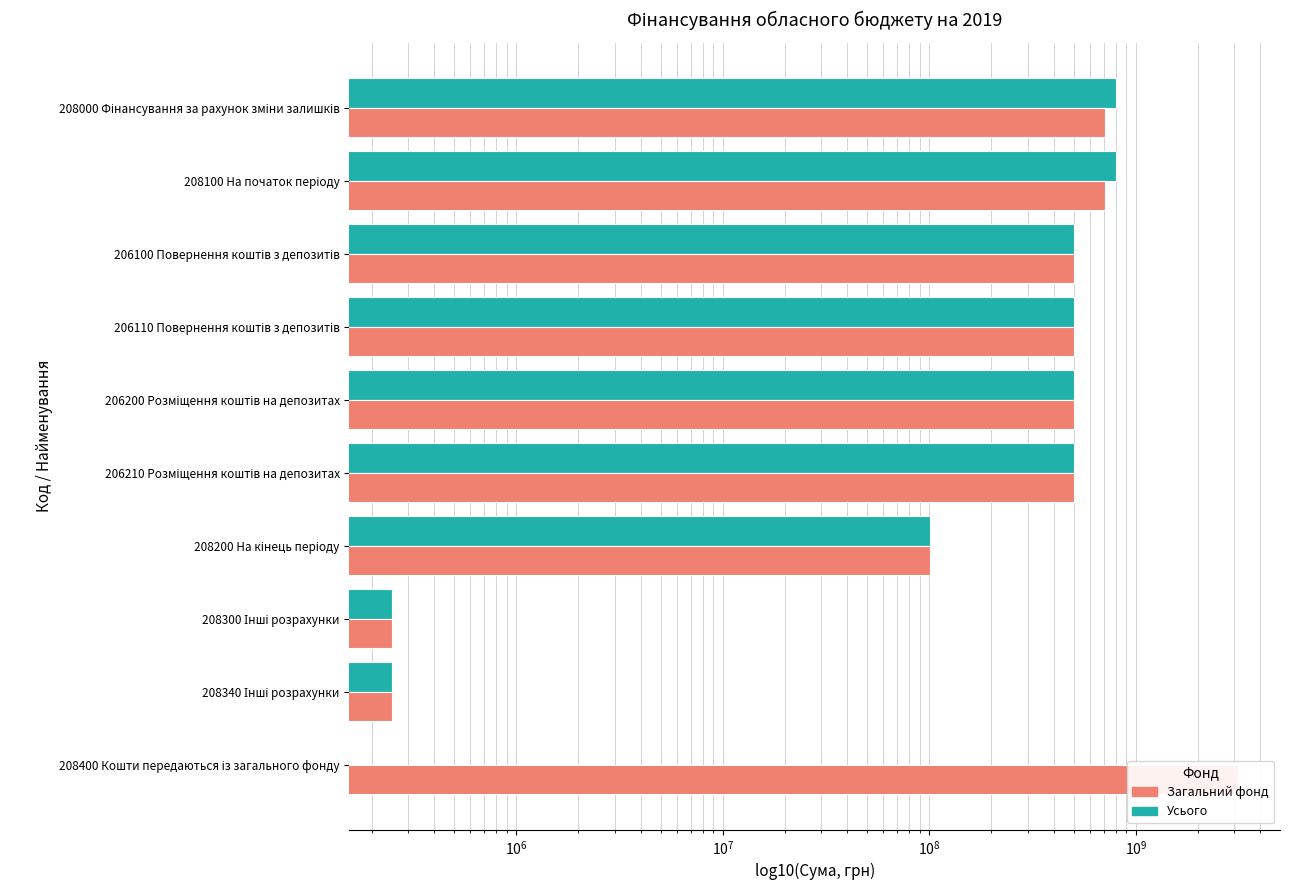

How many data points does each series have?

10